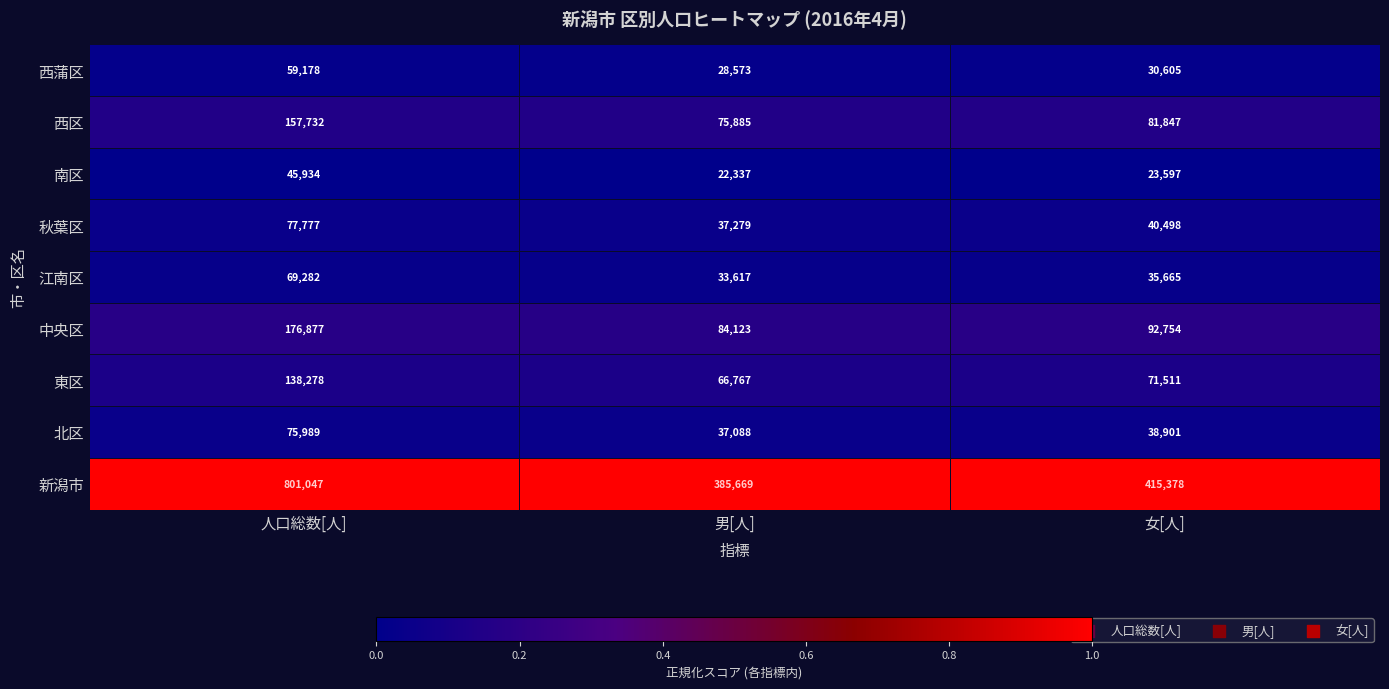

At which label does 新潟市 first exceed 415378?

人口総数[人]